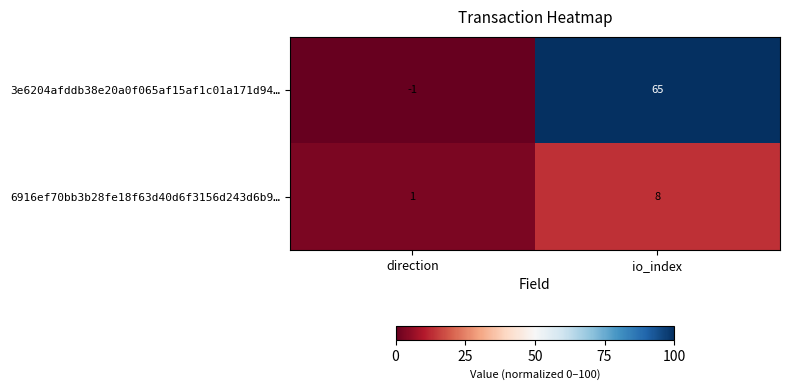

Rank the series at direction from lowest to highest value.

3e6204afddb38e20a0f065af15af1c01a171d94…, 6916ef70bb3b28fe18f63d40d6f3156d243d6b9…